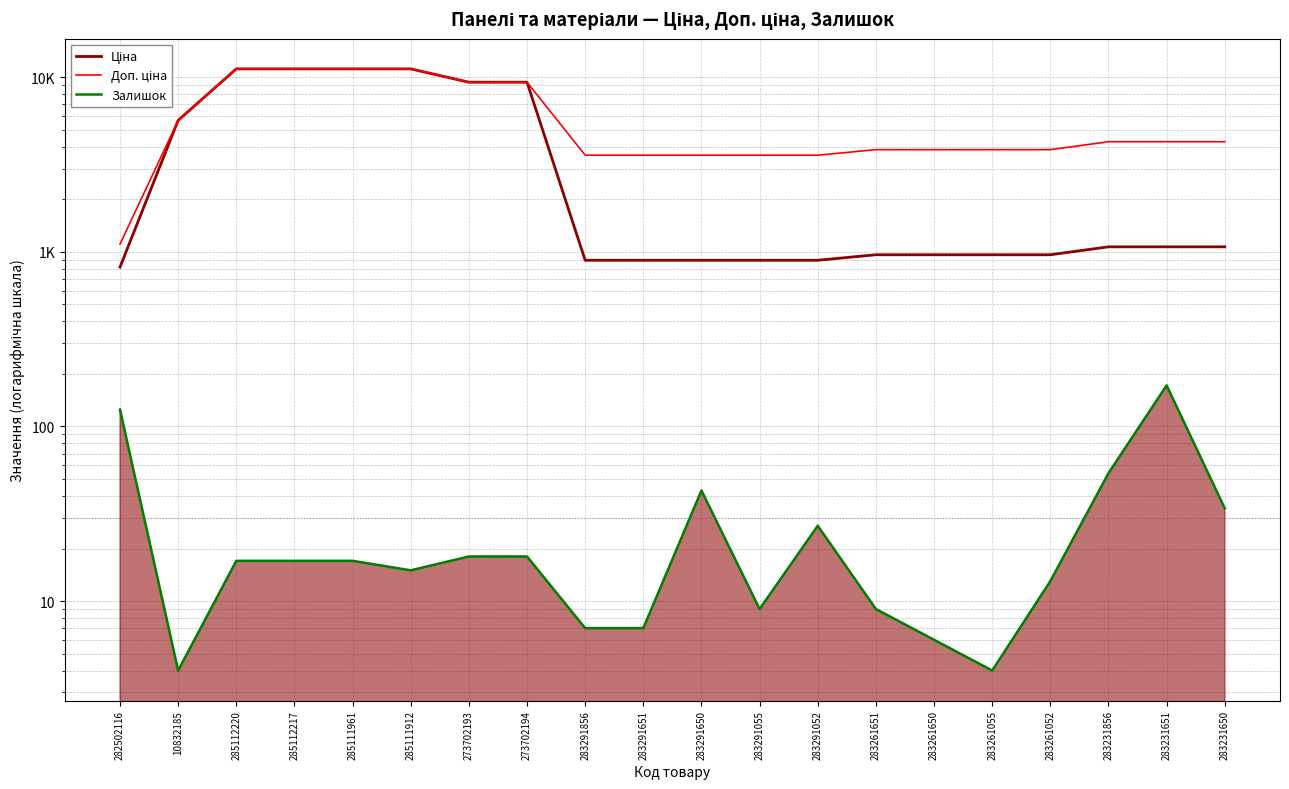

Which series changed the most between 273702194 and 283261650?

Ціна